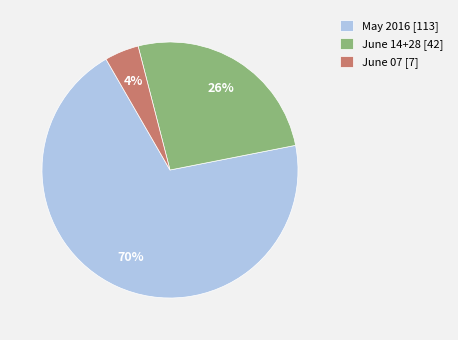

To the nearest percent, what percentage of the pie is June 07 [7]?

4%